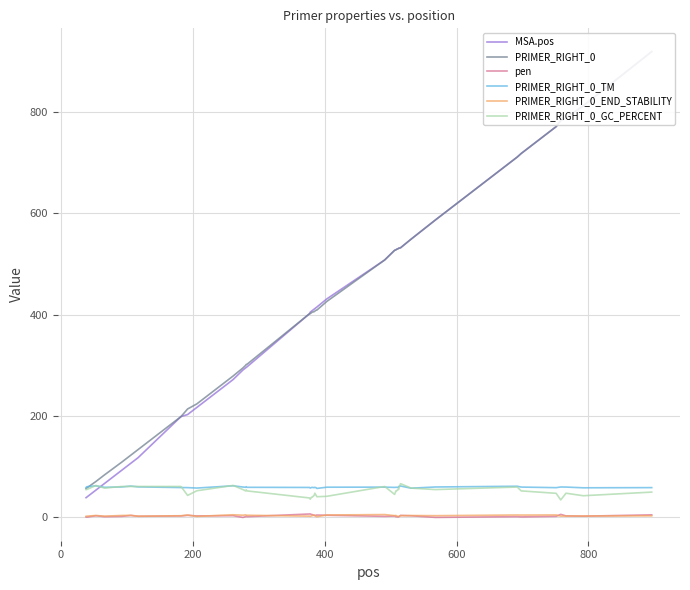

Is this an area chart (filled region under the line)?

No